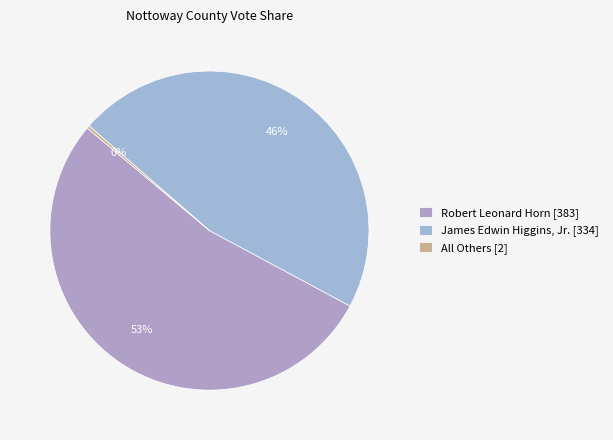

How many slices are in this pie chart?

3